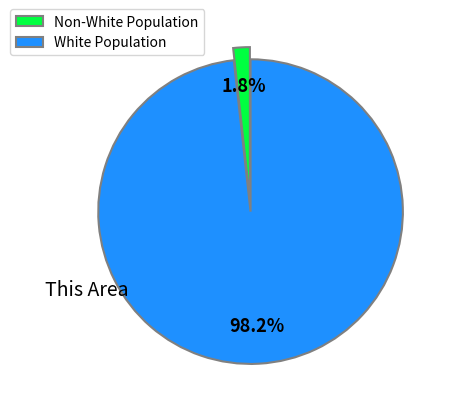

Which has a higher value, White Population or Non-White Population?

White Population